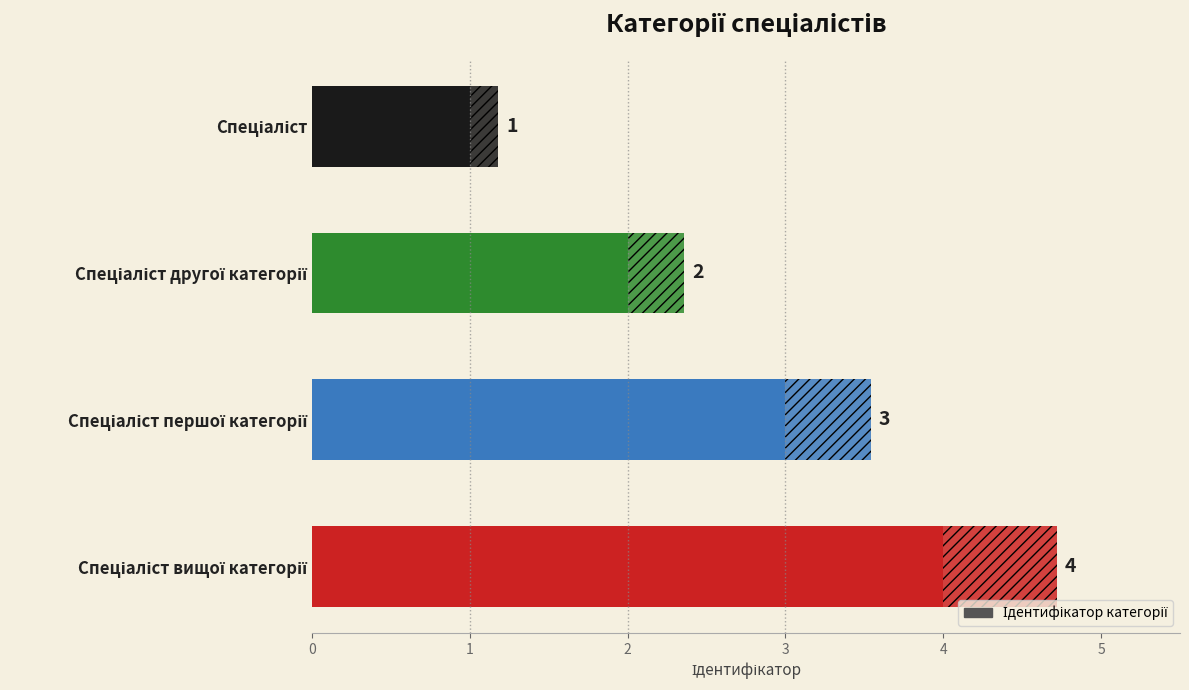

Count the number of values greater than 3.

1